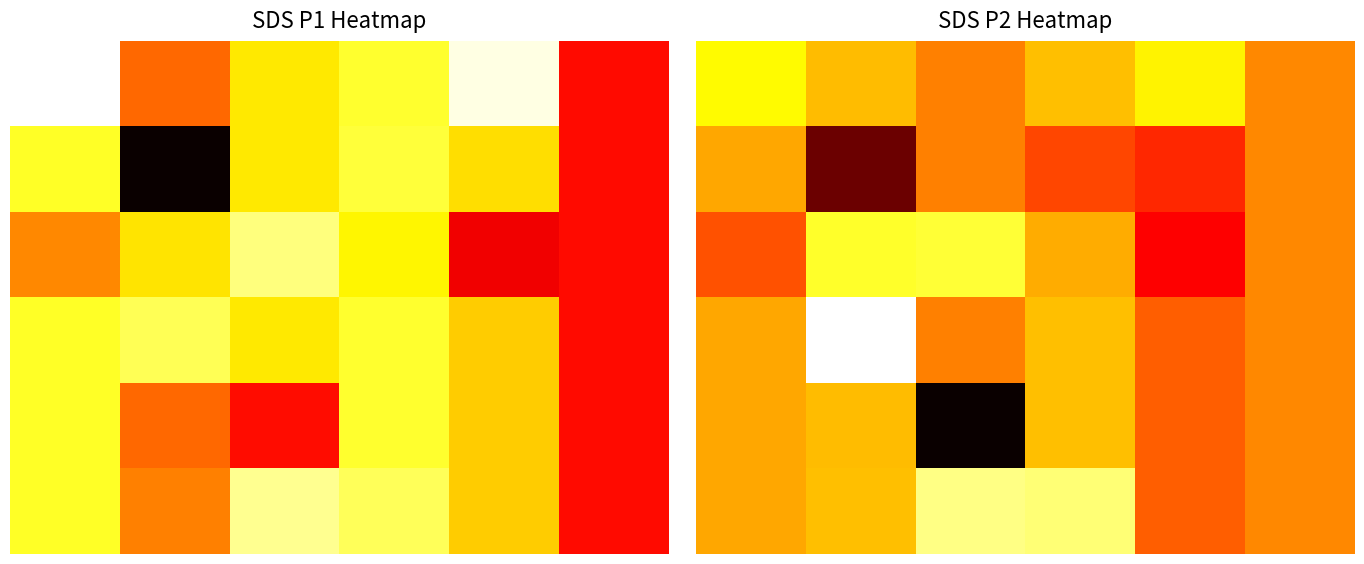

What is the sum of the SDS_P1 values at 32 and 13?

43.2